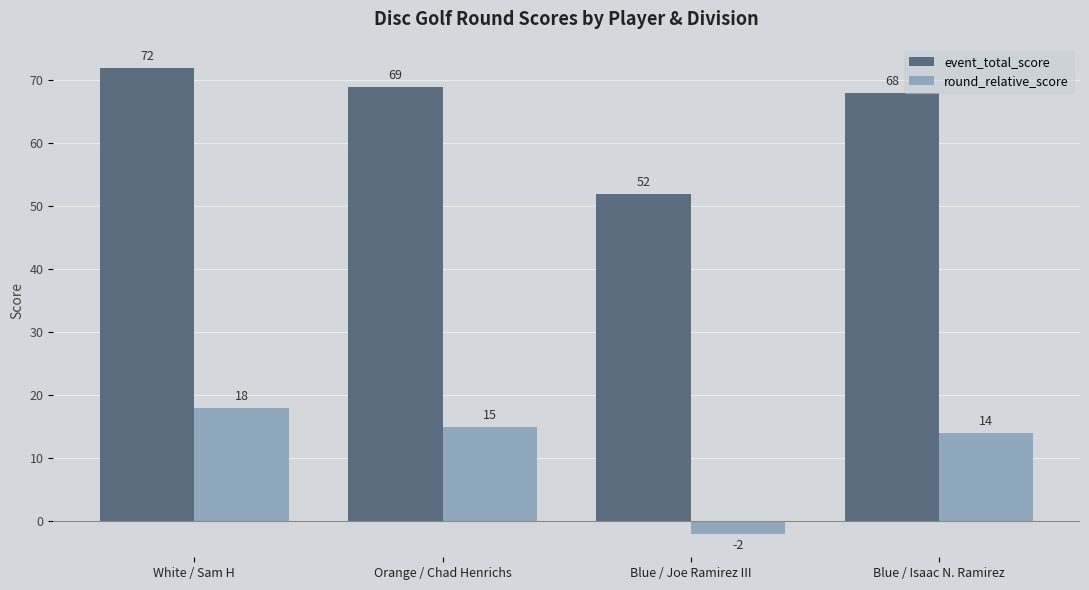

What is the difference between the event_total_score values at Orange / Chad Henrichs and White / Sam H?

3